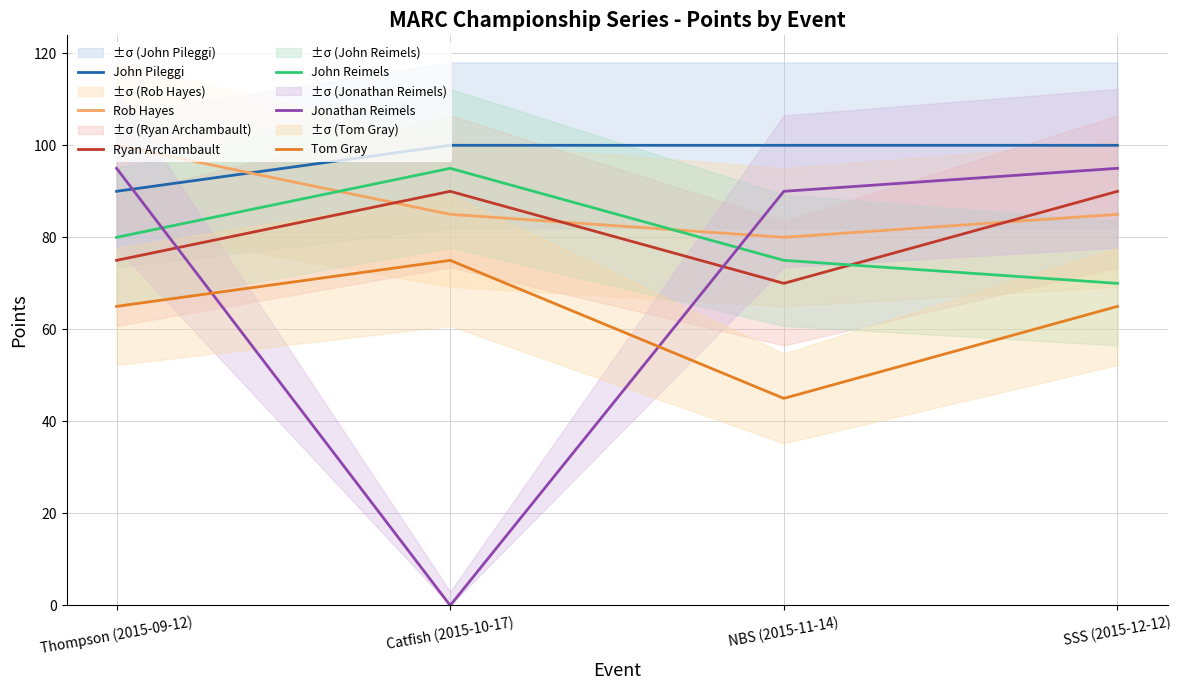

At which category is the sum across all series the highest?

Thompson (2015-09-12)